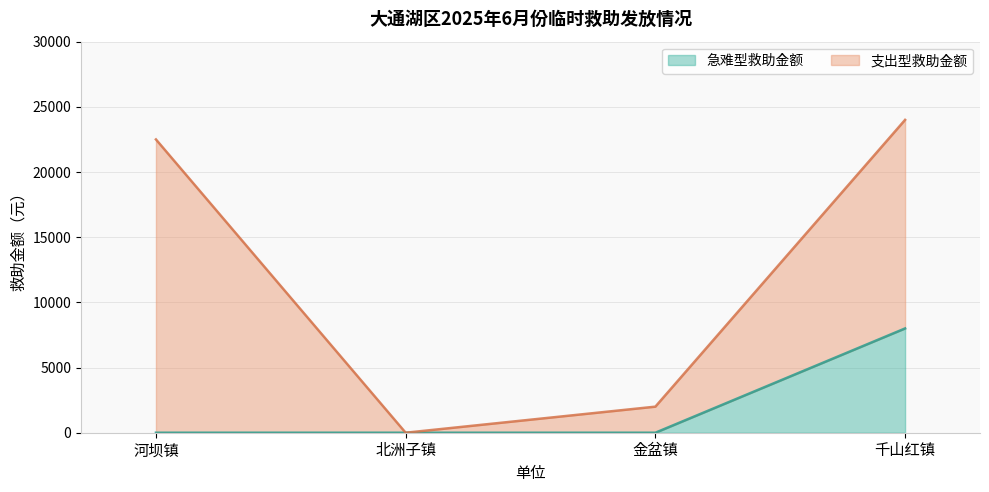

Reading right to left, extract all data points from this chart.

8000	0	0	0